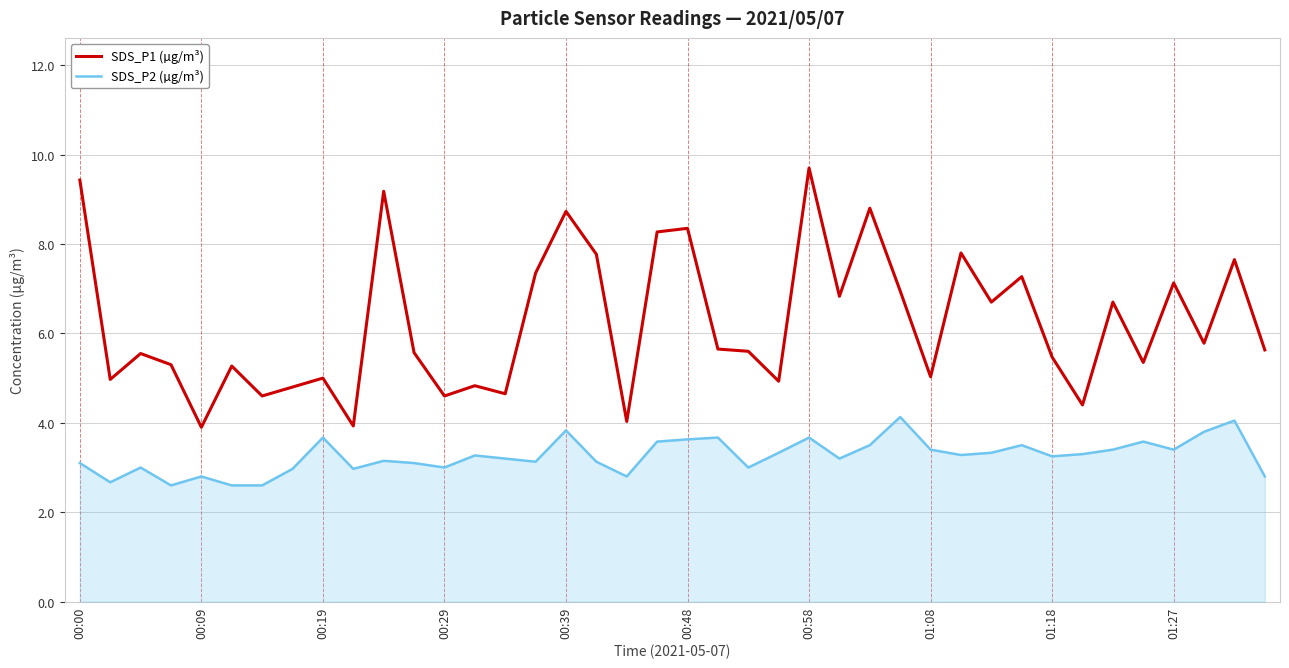

What is the maximum value shown in the chart?

9.7